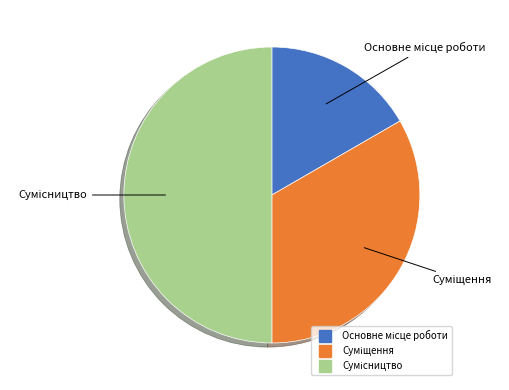

Which category has the smallest portion of the pie?

Основне місце роботи